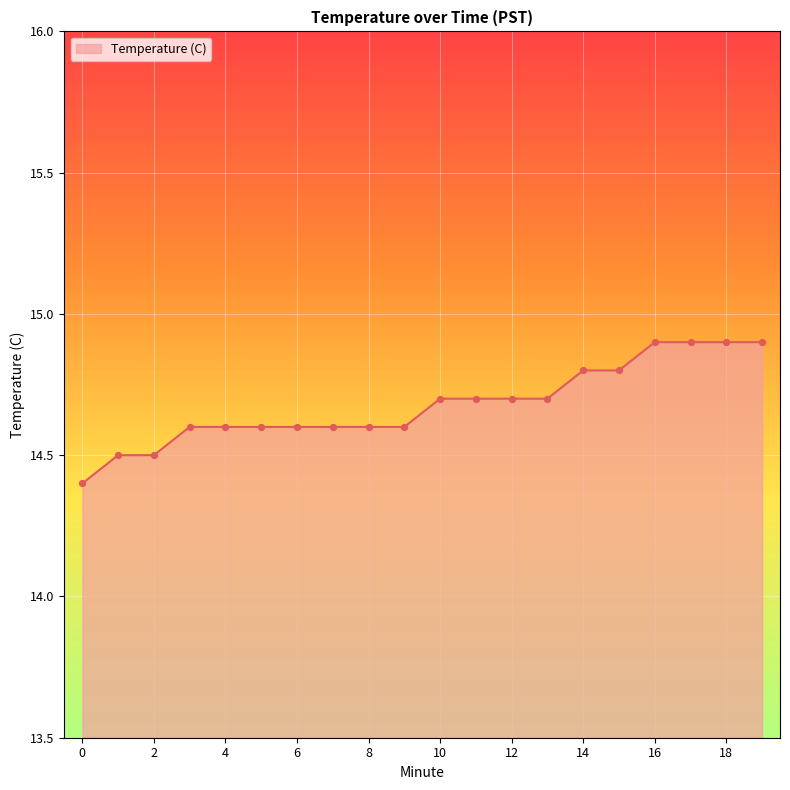

What is the minimum value shown in the chart?

14.4